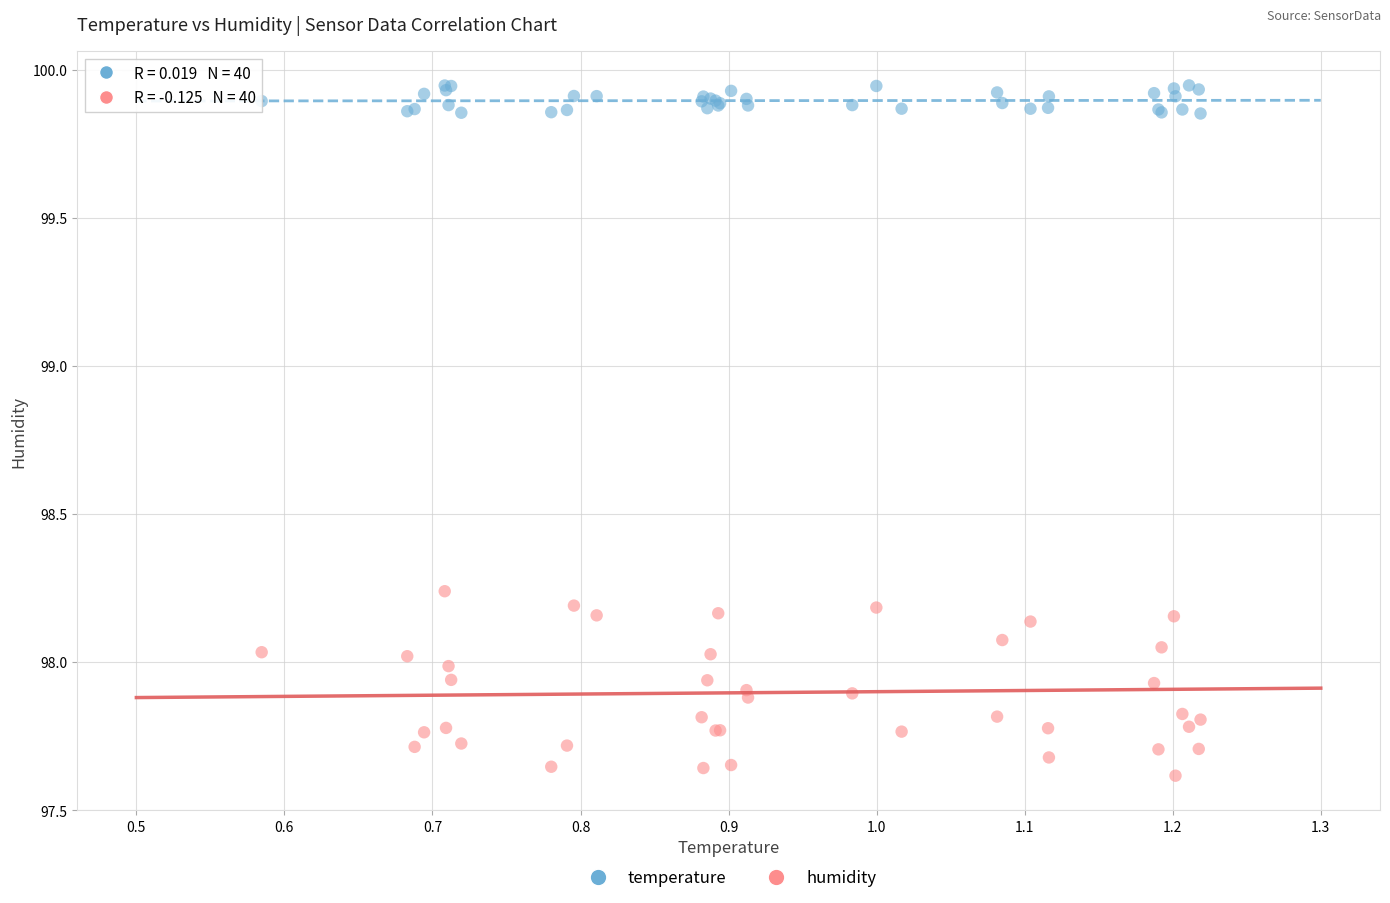

Which series contains the lowest Y value?

humidity